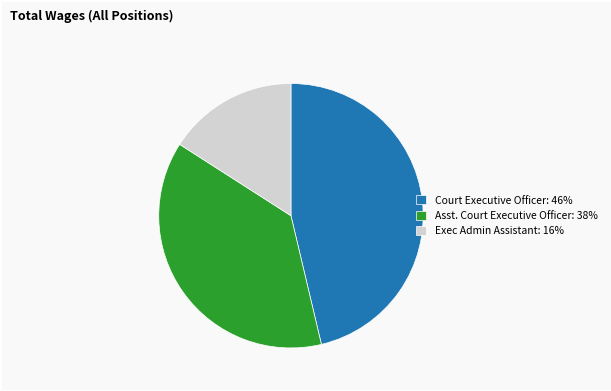

True or false: Asst. Court Executive Officer accounts for 23% of the total.

False